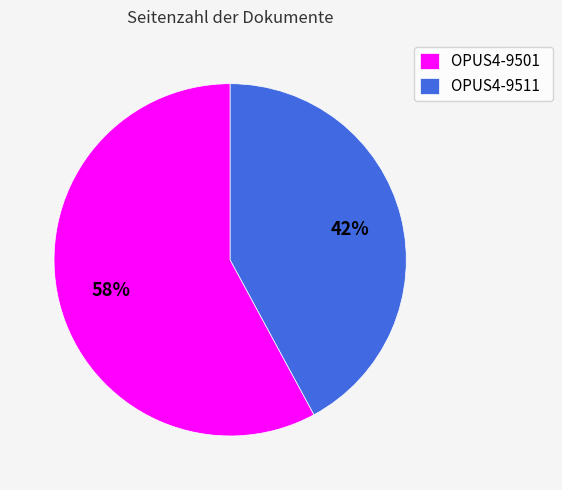

Which slice is the smallest?

OPUS4-9511